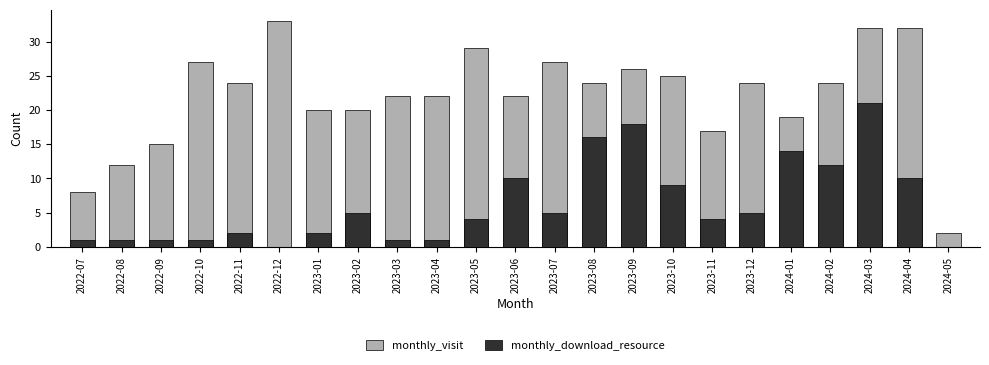

What are all the series names shown in the legend?

monthly_visit, monthly_download_resource